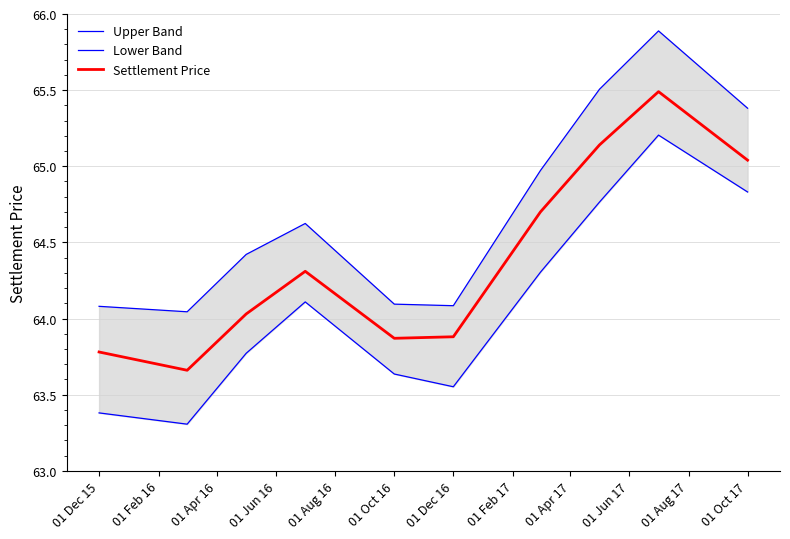

True or false: Lower Band and Upper Band cross at least once.

False